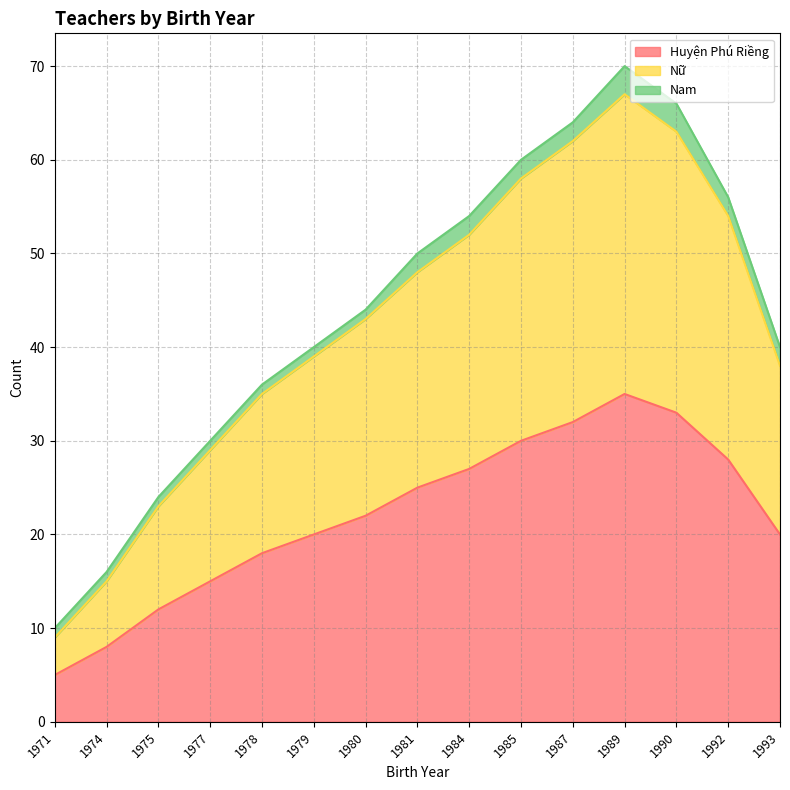

What is the greatest value displayed?

67